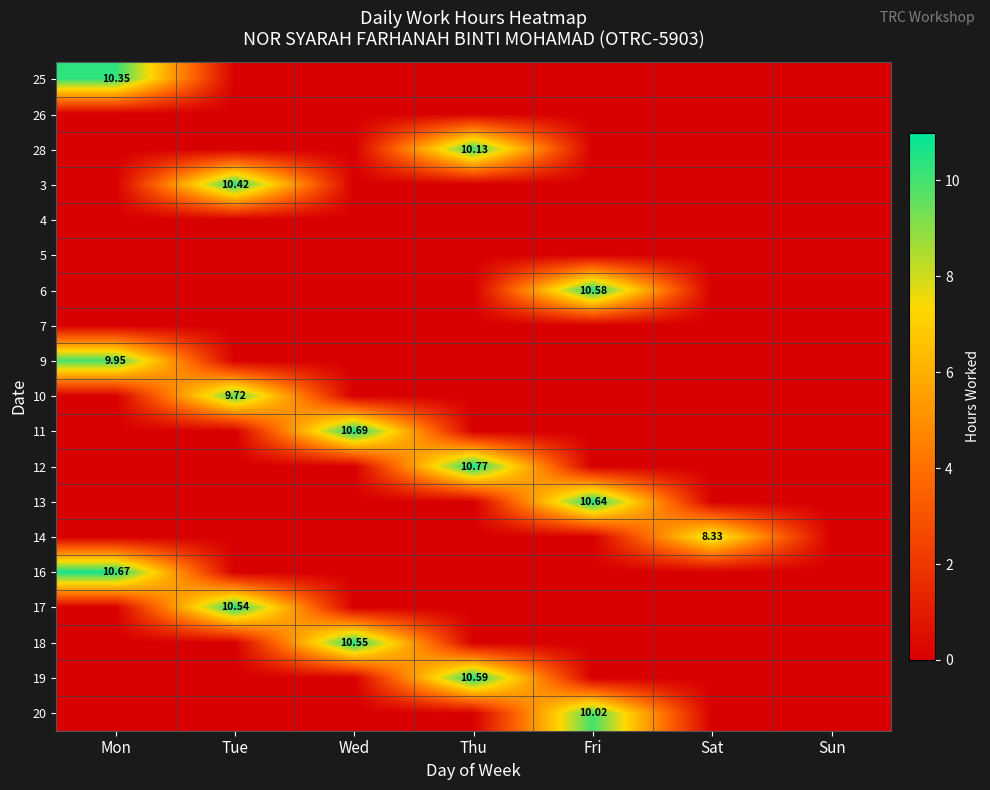

Between Sun and Mon, which is larger?

Mon